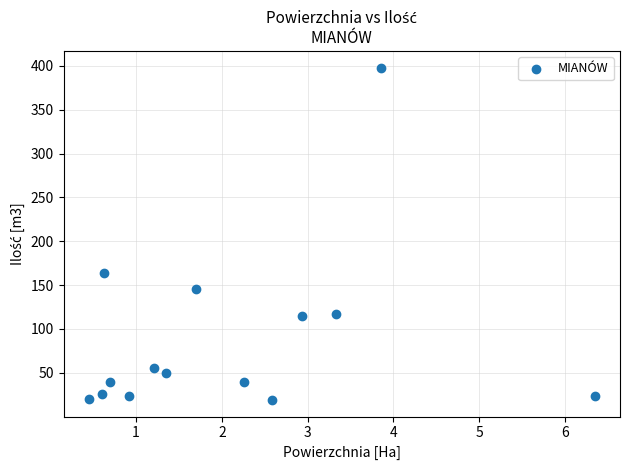

What is the range of Y values (max minus min)?

379